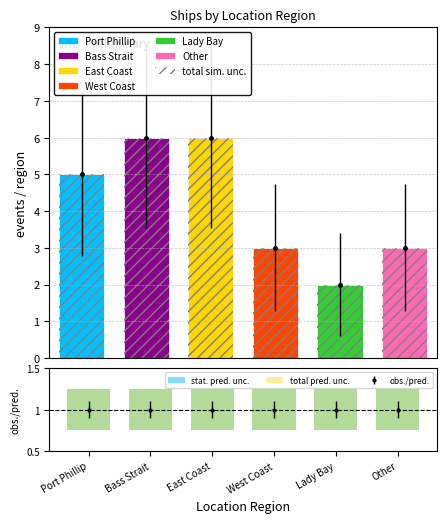

What is the greatest value displayed?

6